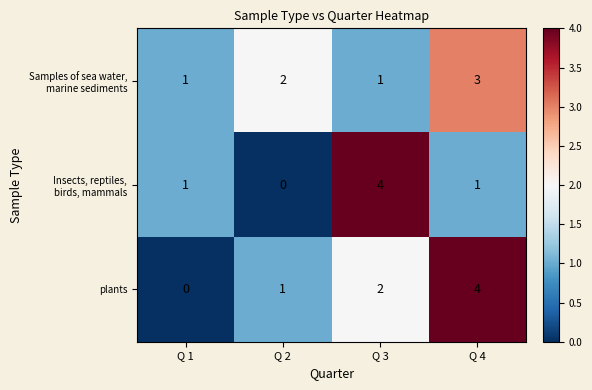

True or false: plants has a value of 7 at Q 4.

False